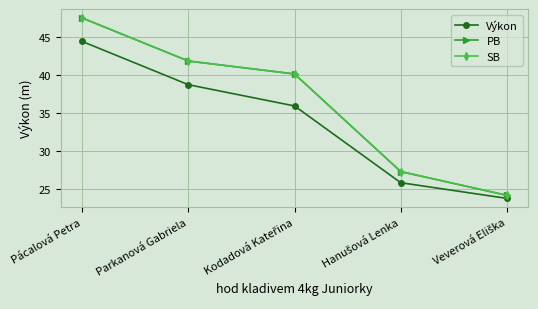

Is this an area chart (filled region under the line)?

No